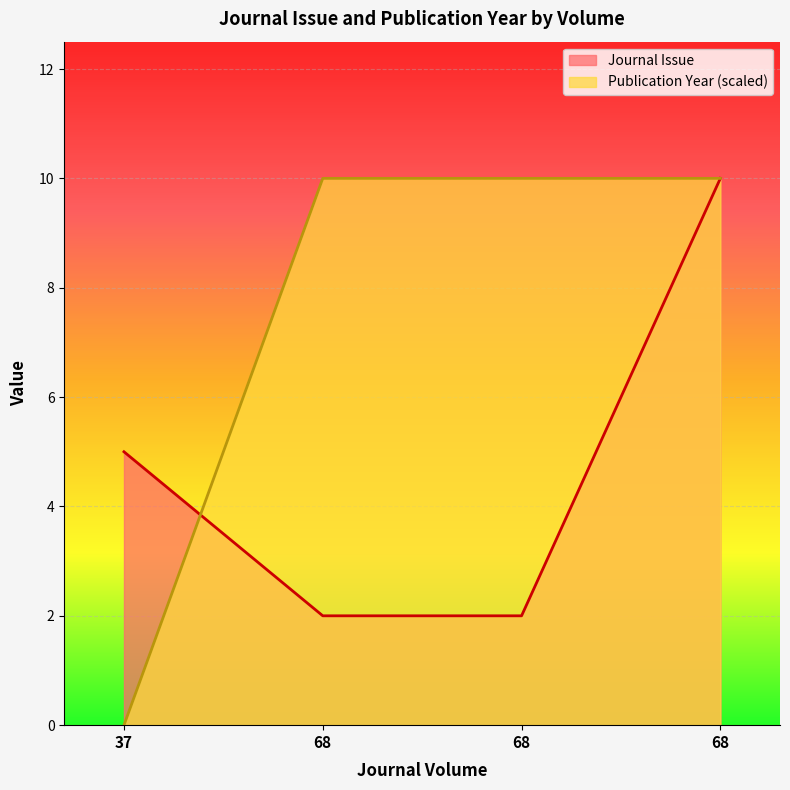

Which series has the largest total across all categories?

Publication Year (scaled)